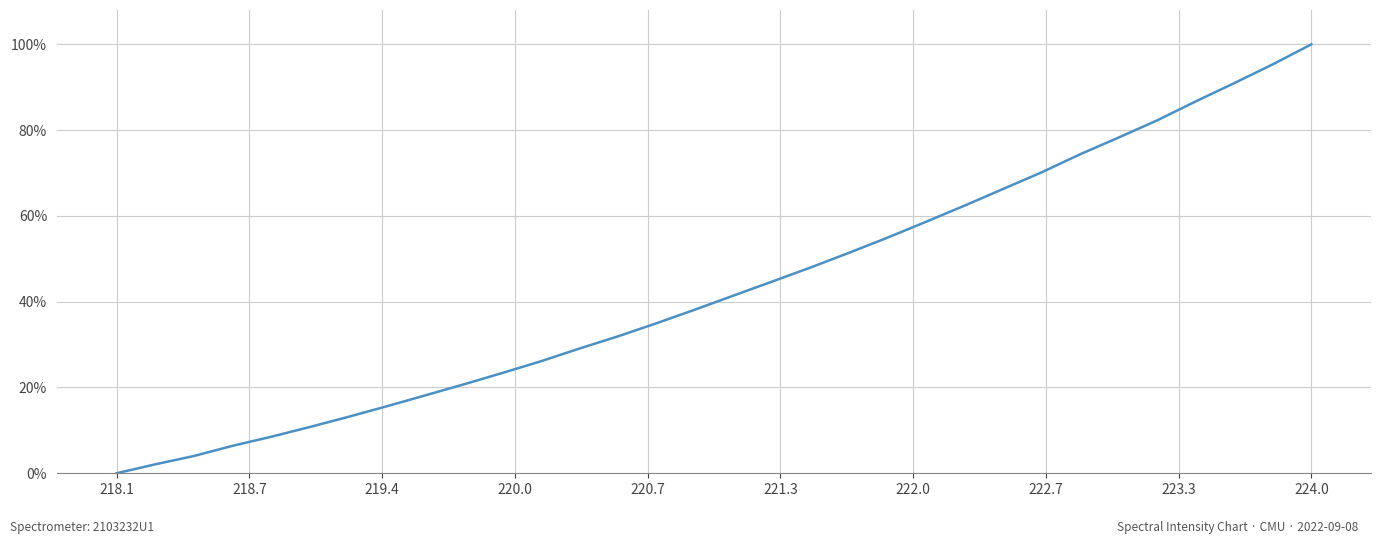

What is the greatest value displayed?

100.0